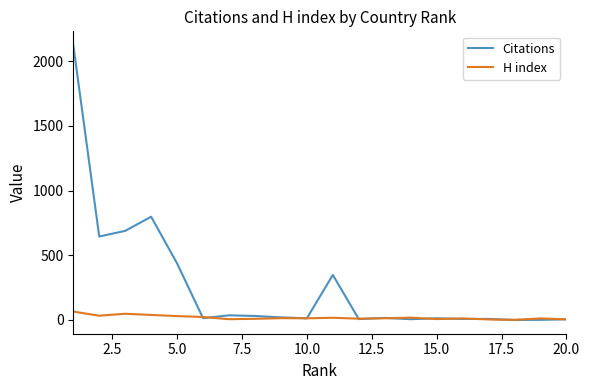

Rank the series by their average value, from highest to lowest.

Citations, H index